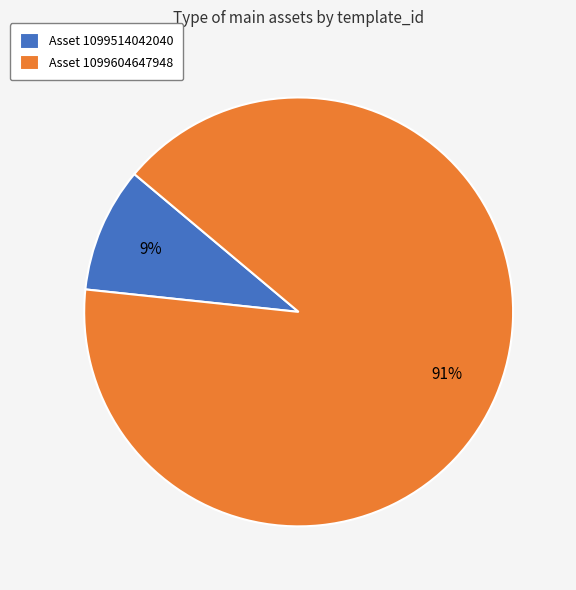

Is there any slice that represents more than half of the pie?

Yes